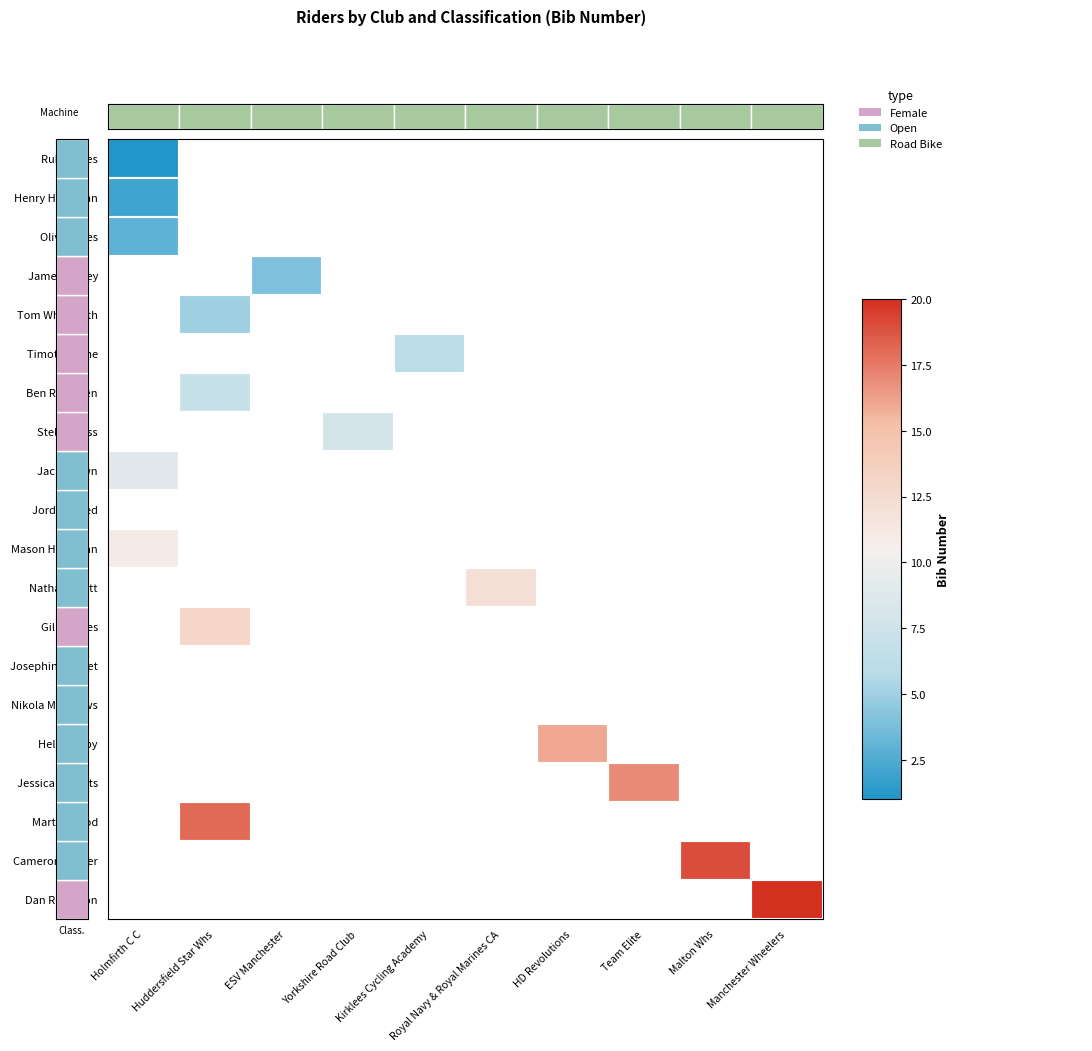

Between Holmfirth C C and Team Elite, which is larger?

Team Elite